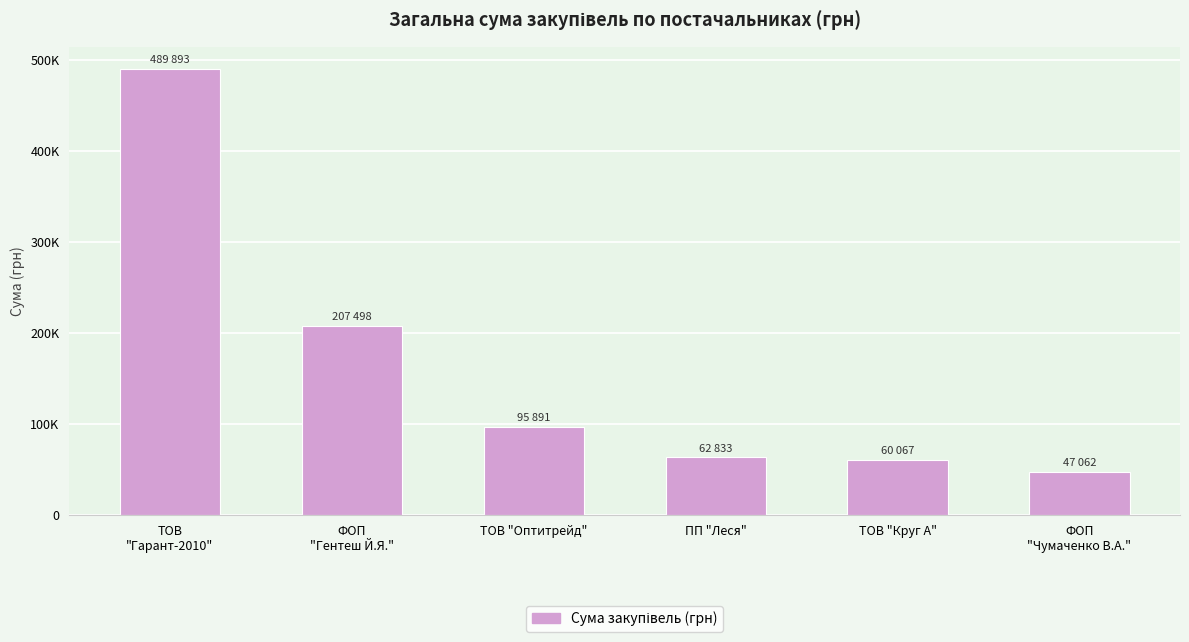

Reading left to right, extract all data points from this chart.

489893.3	207498.7	95891.7	62833.2	60067.5	47062.2